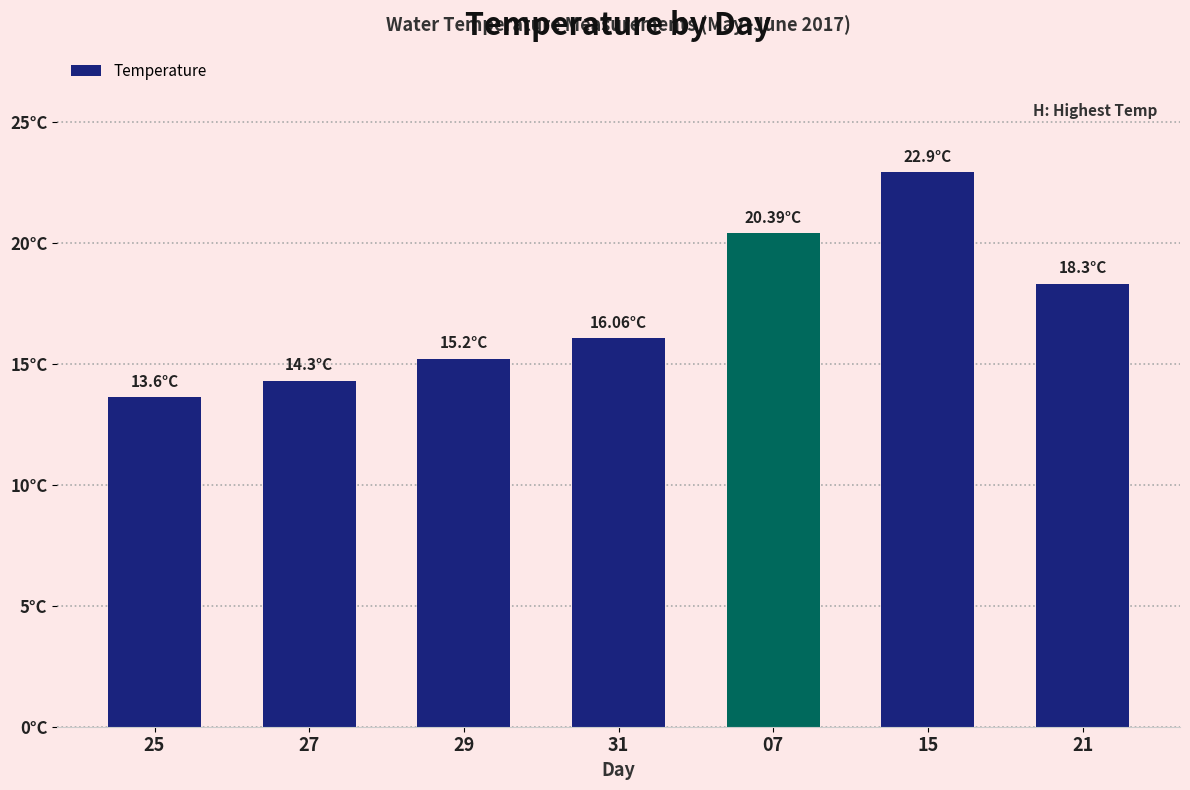

At which category does the chart reach its minimum across all series?

25